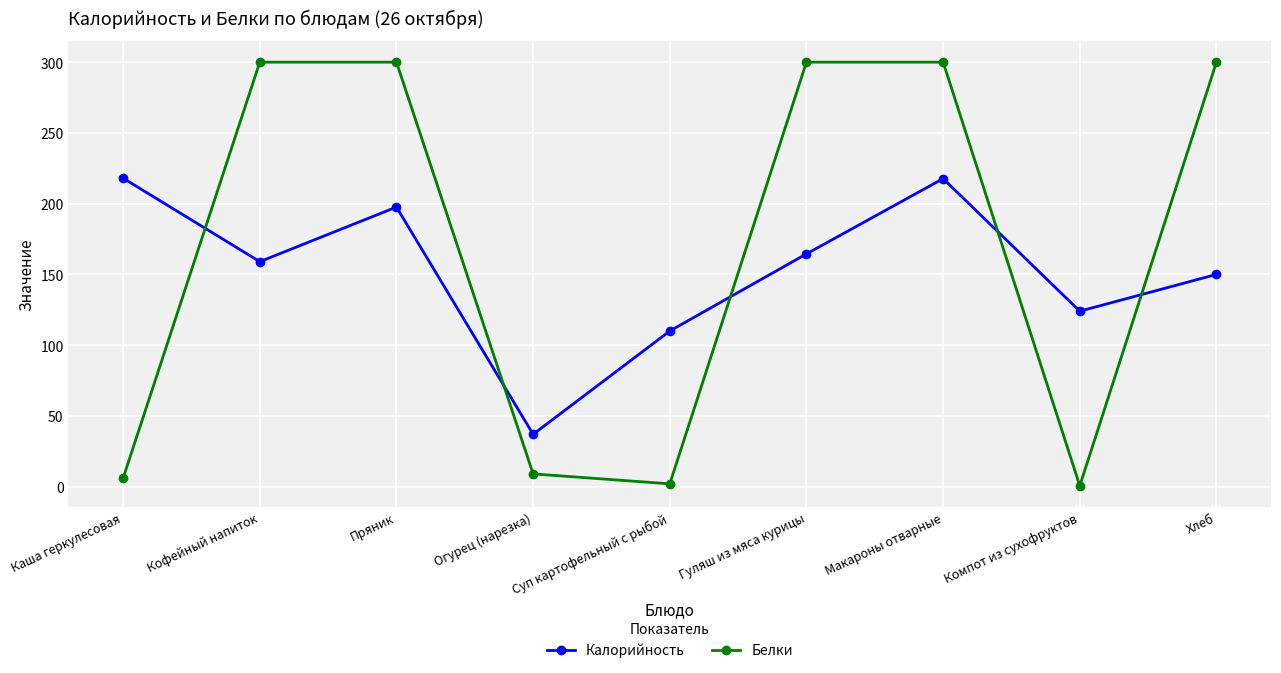

How many lines are shown in the chart?

2